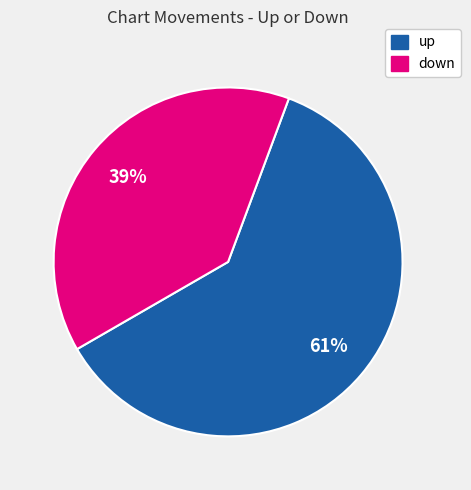

The down slice represents 33% of the pie. True or false?

False